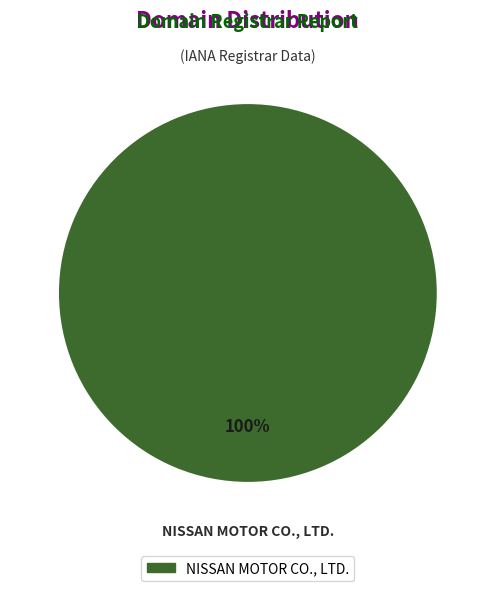

How many segments does this pie chart have?

1